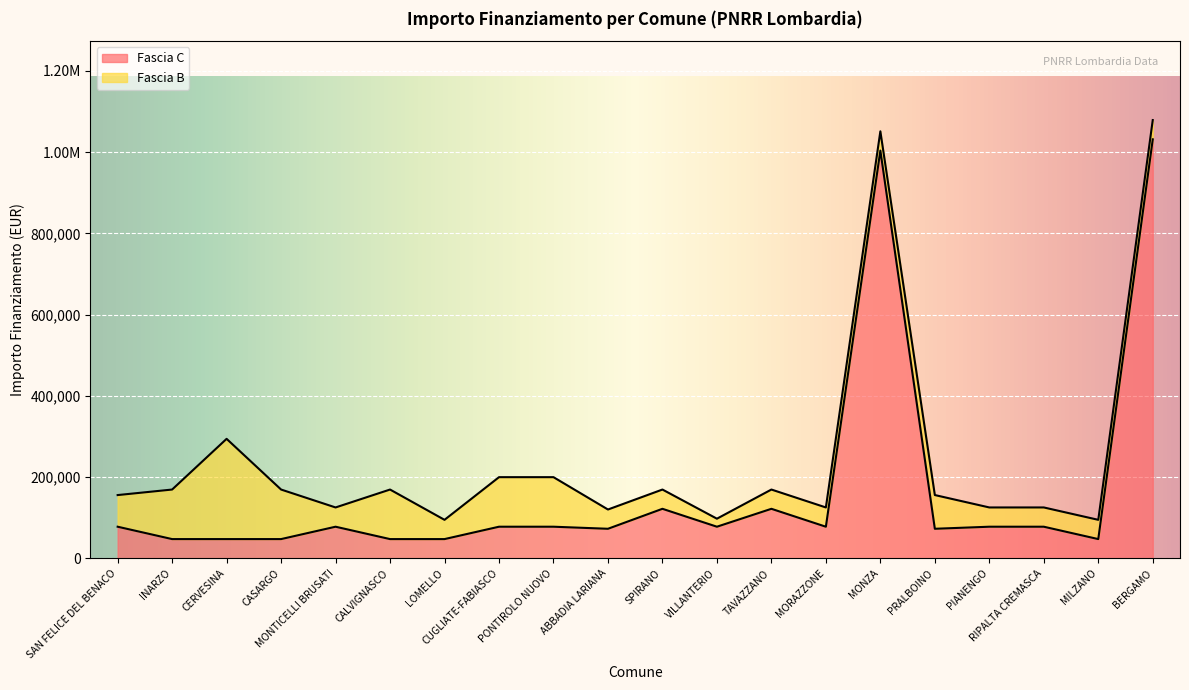

List the labels in order of value, largest first.

BERGAMO, MONZA, SPIRANO, TAVAZZANO, SAN FELICE DEL BENACO, MONTICELLI BRUSATI, CUGLIATE-FABIASCO, PONTIROLO NUOVO, VILLANTERIO, MORAZZONE, PIANENGO, RIPALTA CREMASCA, ABBADIA LARIANA, PRALBOINO, INARZO, CERVESINA, CASARGO, CALVIGNASCO, LOMELLO, MILZANO